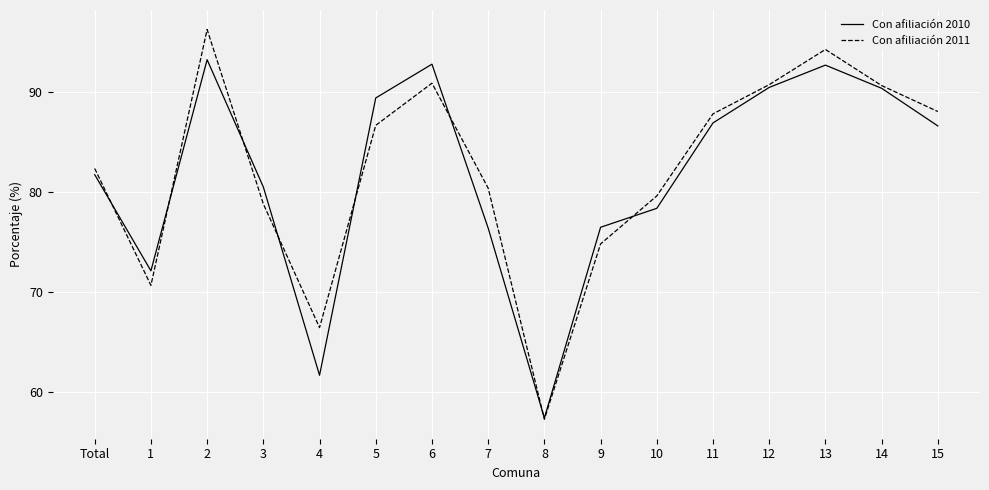

At which category does Con afiliación 2011 reach its first local valley?

1